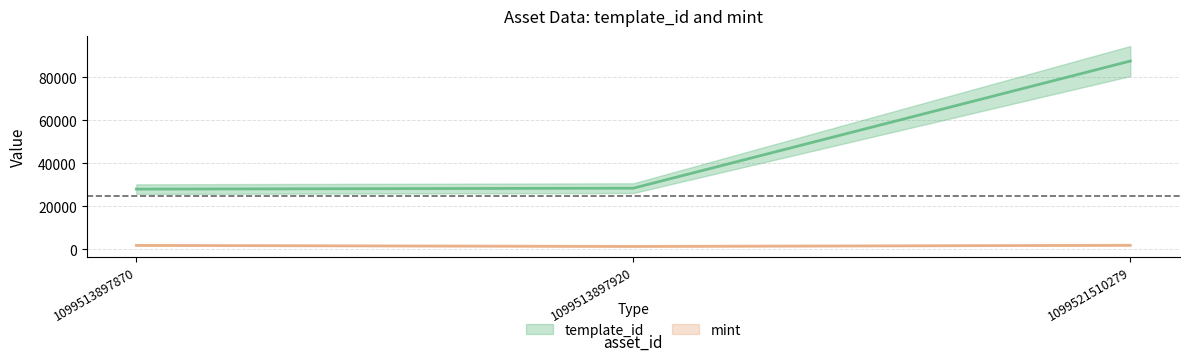

Which category has the highest value in the mint series?

1099521510279